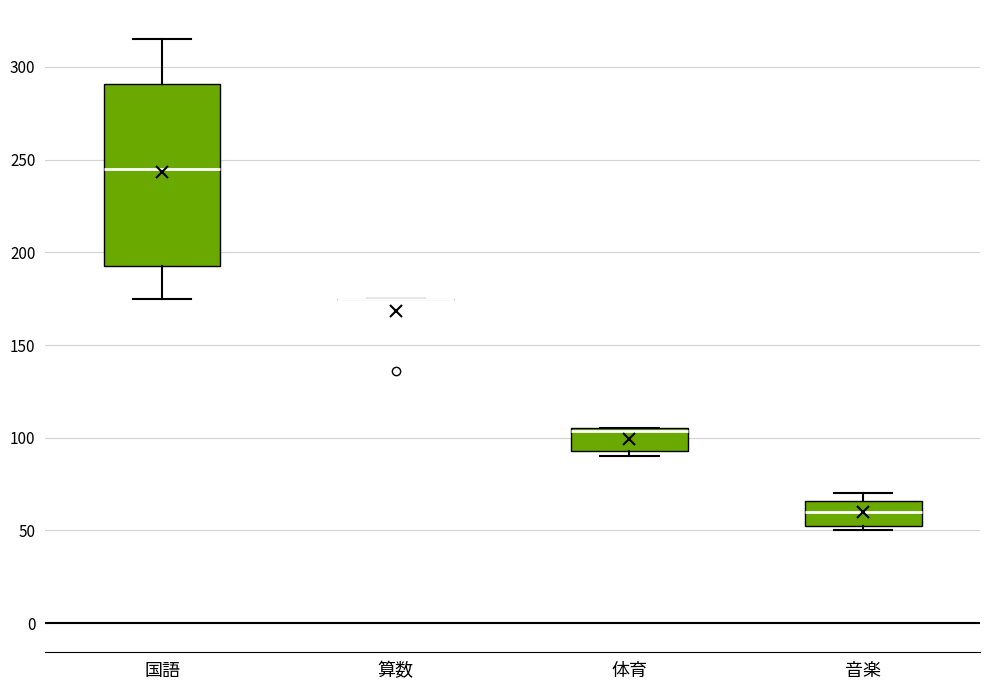

Reading left to right, transcribe this box plot: for each box, give where its median line is, the range the box spans, and where its two whiskers end, as read against the y-axis. The values are not printed on the chart, so give them approximately, as read against the axis.

国語: median 245, box 195 to 290, whiskers 175 to 315
算数: box collapsed to a line at 175, whiskers 175 to 175
体育: median 105, box 95 to 105, whiskers 90 to 105
音楽: median 60, box 55 to 65, whiskers 50 to 70